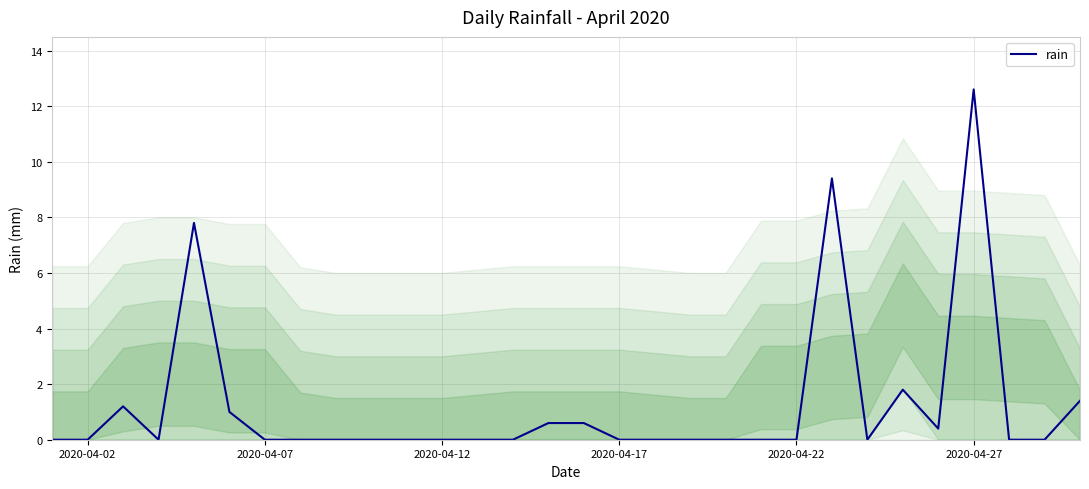

What is the greatest value displayed?

12.6